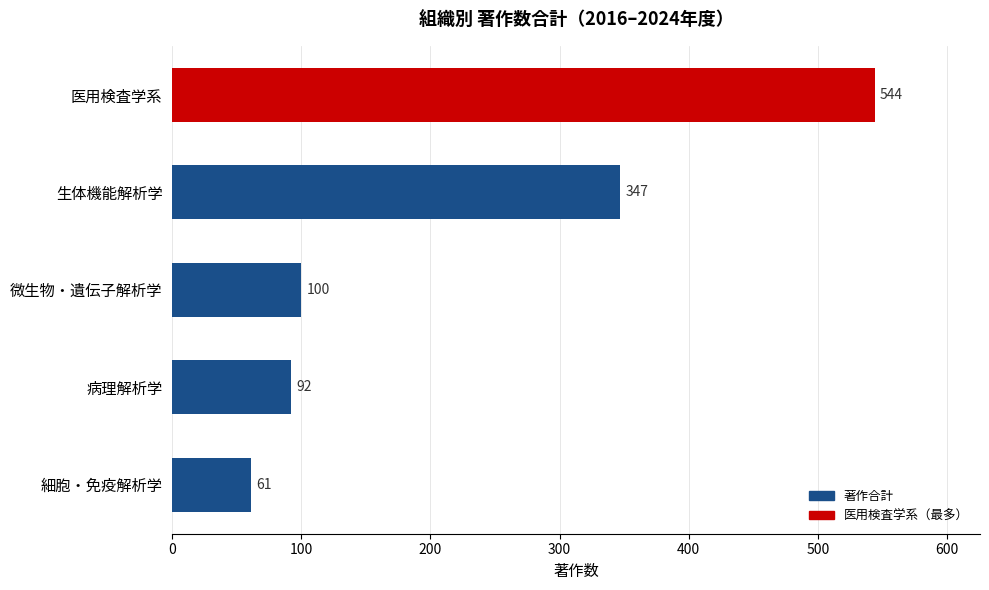

What is the ratio of the value at 微生物・遺伝子解析学 to the value at 細胞・免疫解析学?

1.6